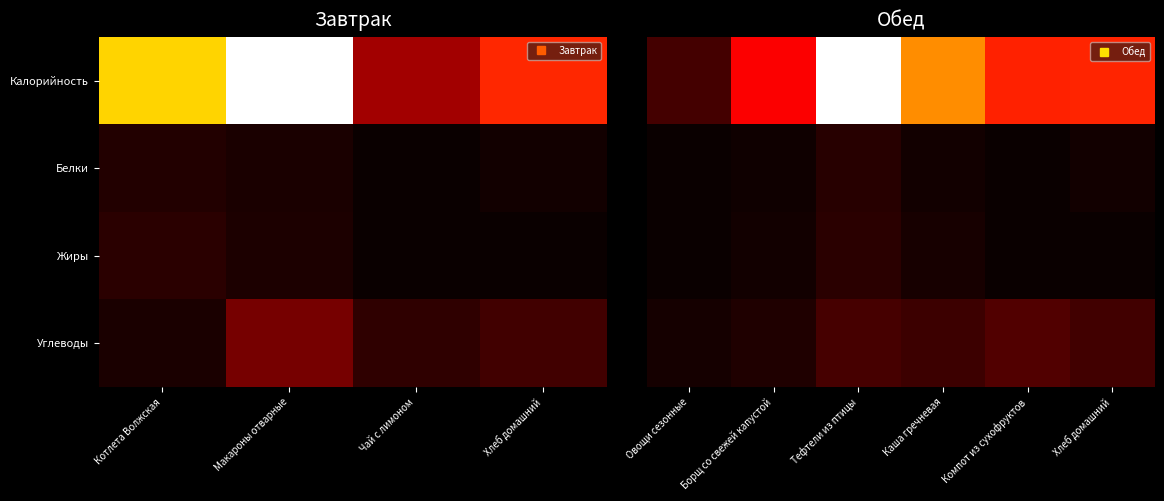

At Хлеб домашний, list the series in order from largest to smallest.

Калорийность, Углеводы, Белки, Жиры